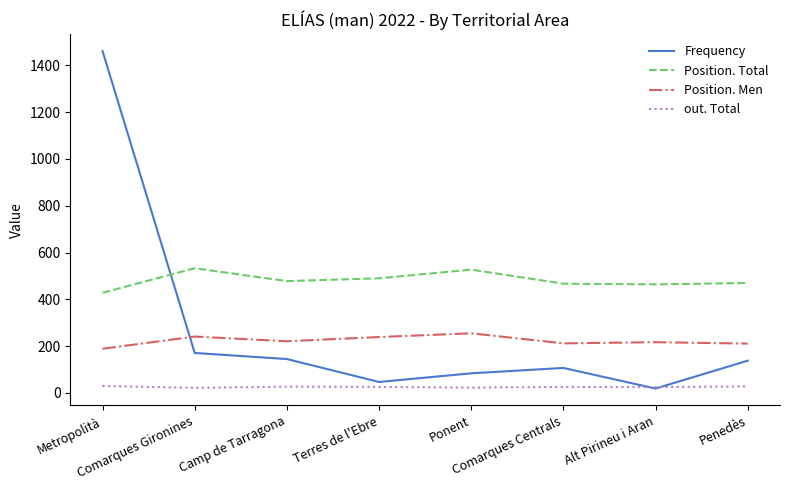

Which series has the largest range (max minus min)?

Frequency